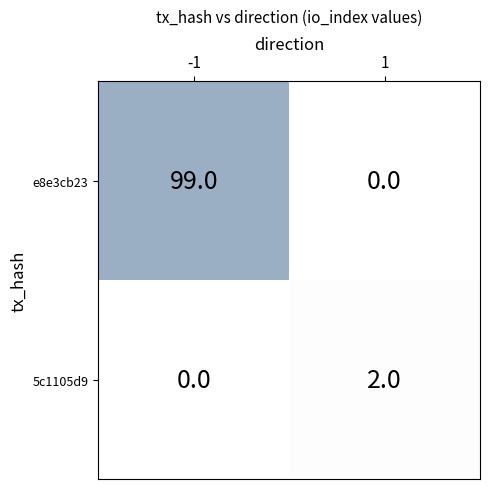

At how many categories does at least one series exceed 60?

1